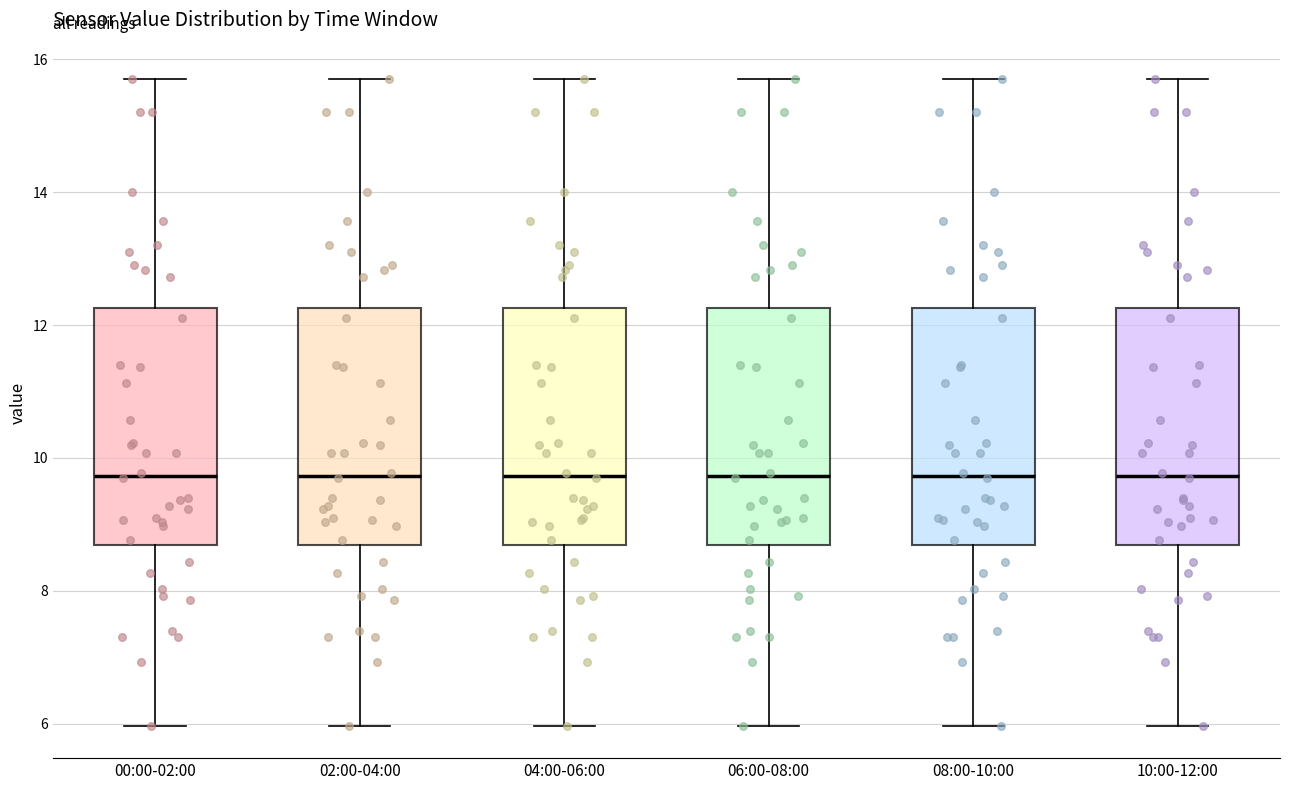

Where is the lower edge of the box for 00:00-02:00 on the y-axis? The values are not printed on the chart, so give them approximately, as read against the axis.

8.6